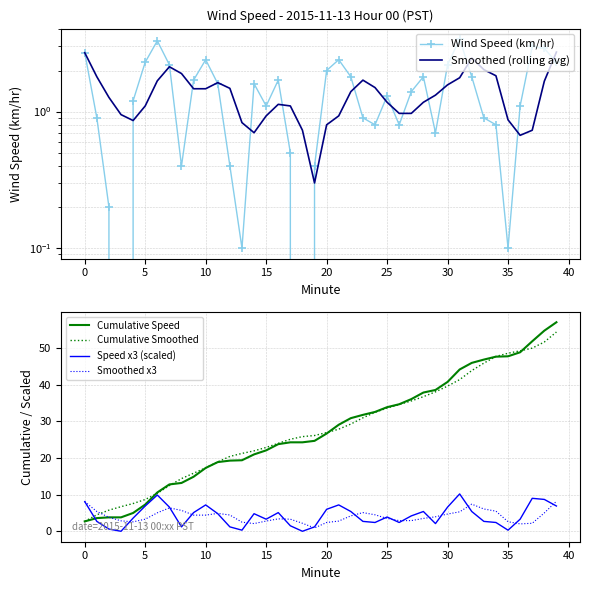

Rank the series by their maximum value, from lowest to highest.

Smoothed (rolling avg), Wind Speed (km/hr), Smoothed x3, Speed x3 (scaled), Cumulative Smoothed, Cumulative Speed